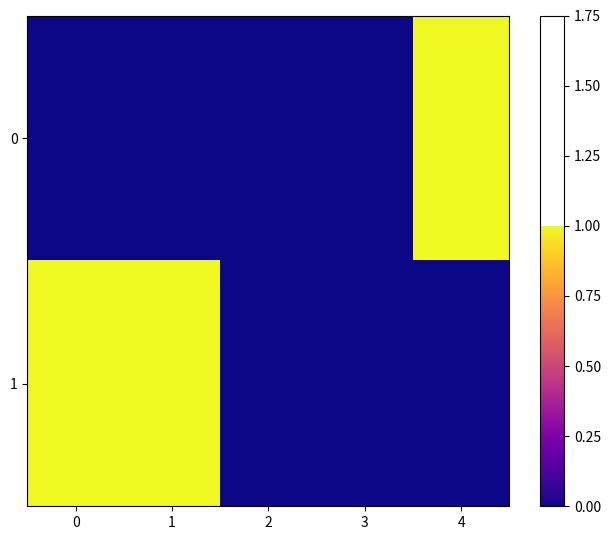

What is the total value across all series at 0?

1